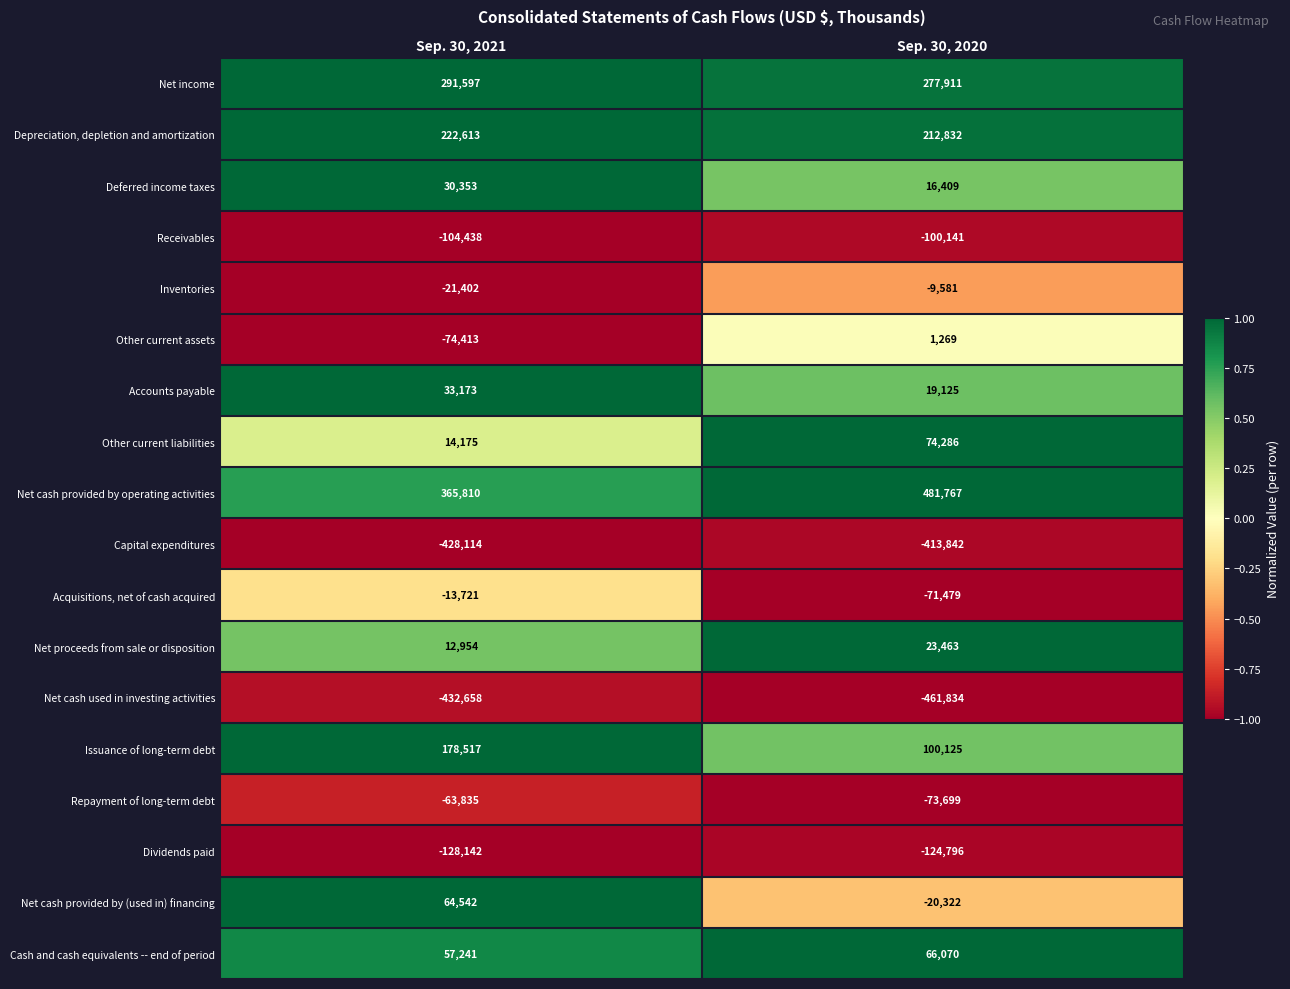

List the series in order of their peak value, highest first.

Net cash provided by operating activities, Net income, Depreciation, depletion and amortization, Issuance of long-term debt, Other current liabilities, Cash and cash equivalents -- end of period, Net cash provided by (used in) financing, Accounts payable, Deferred income taxes, Net proceeds from sale or disposition, Other current assets, Inventories, Acquisitions, net of cash acquired, Repayment of long-term debt, Receivables, Dividends paid, Capital expenditures, Net cash used in investing activities